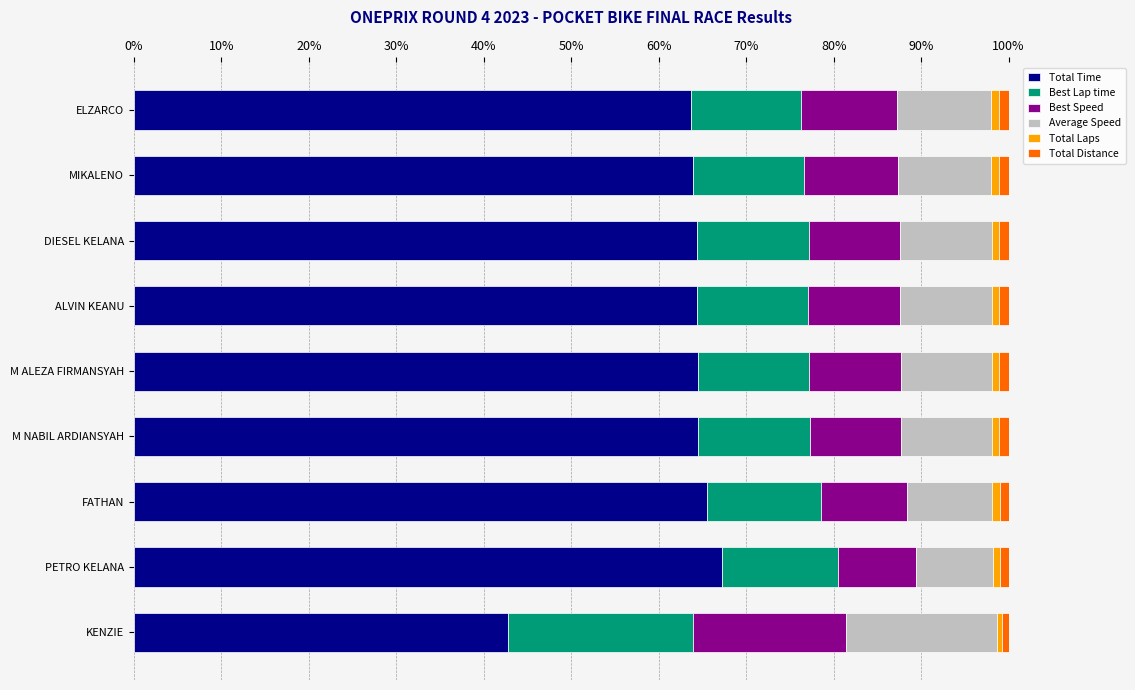

The value of Total Time at PETRO KELANA is 44.6. True or false?

False